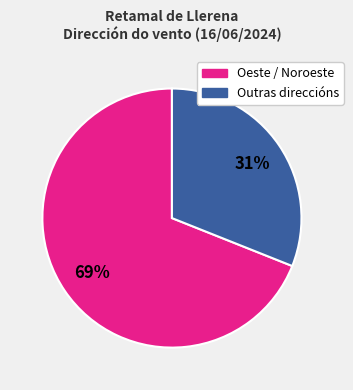

Does any single category account for the majority?

Yes